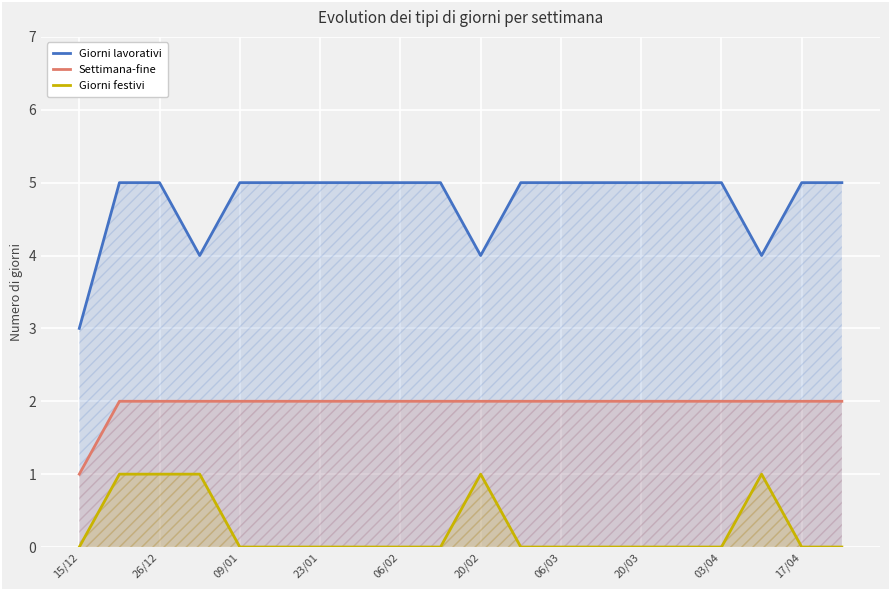

The Giorni festivi series shows 1 at 26/12. True or false?

True